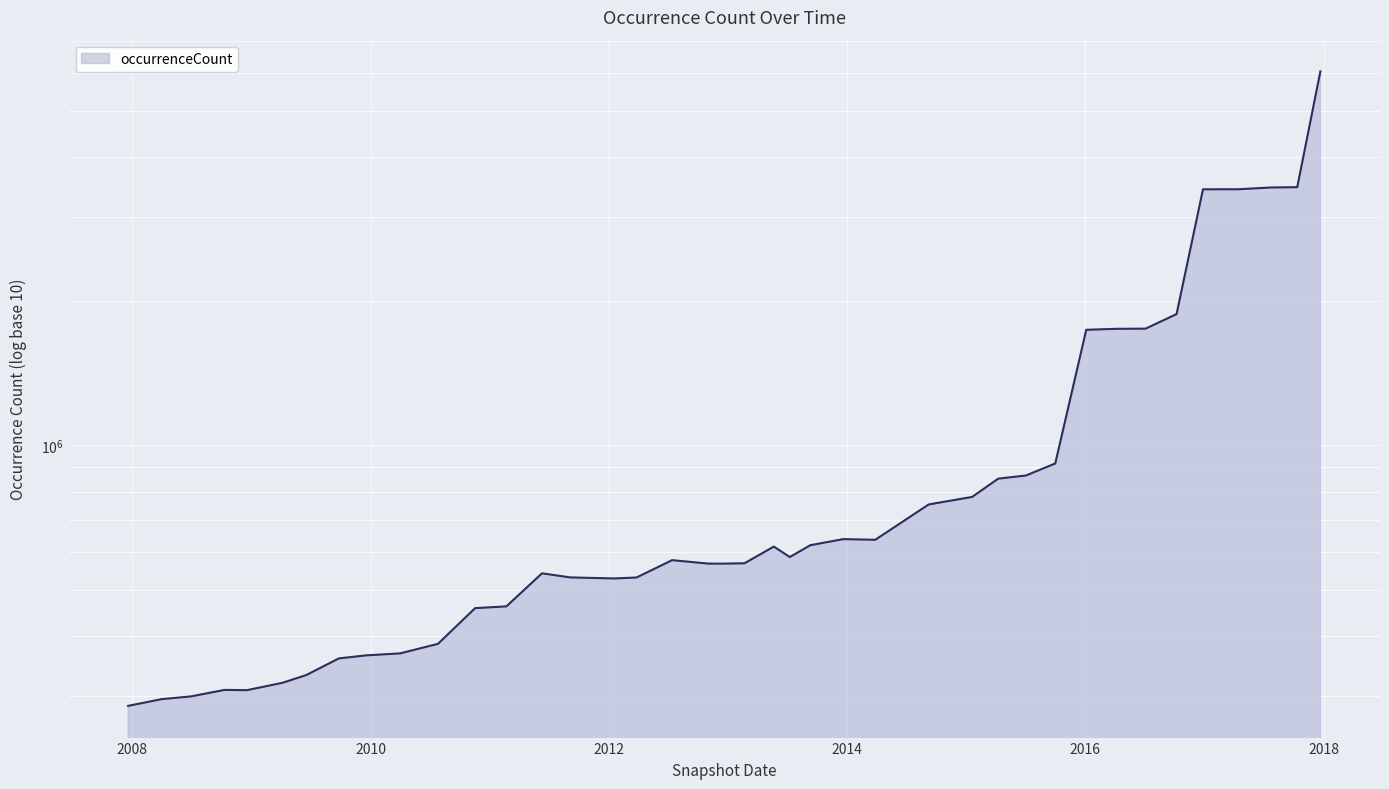

What position from the left is 2017-10-12?

39